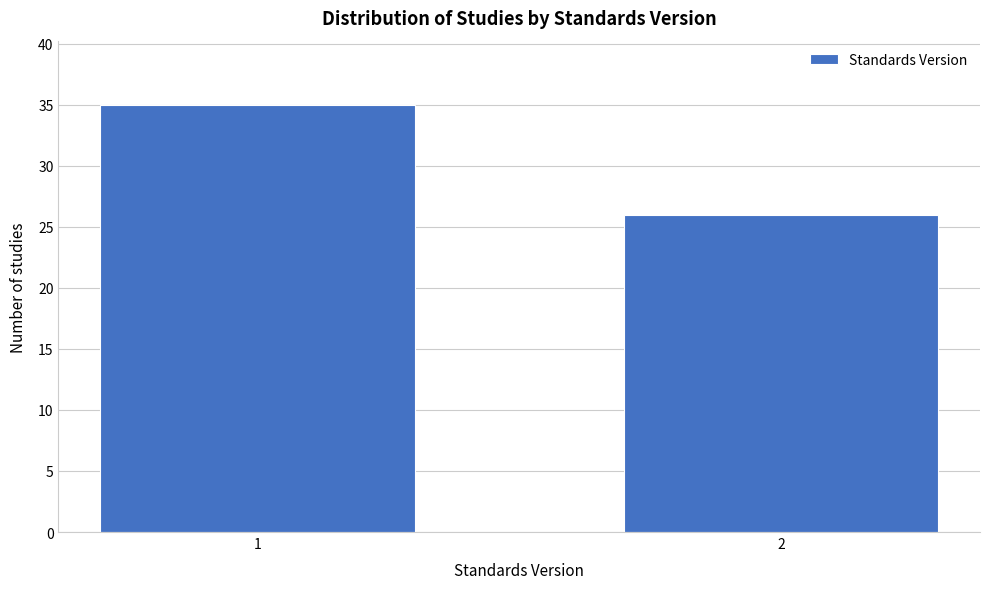

Reading left to right, what are all the values shown in this chart?

1=35	2=26